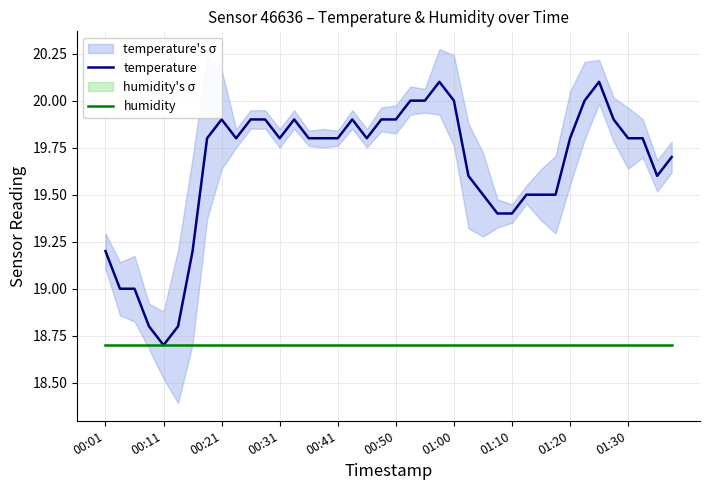

Is it true that humidity equals 30.3 at 01:10?

False